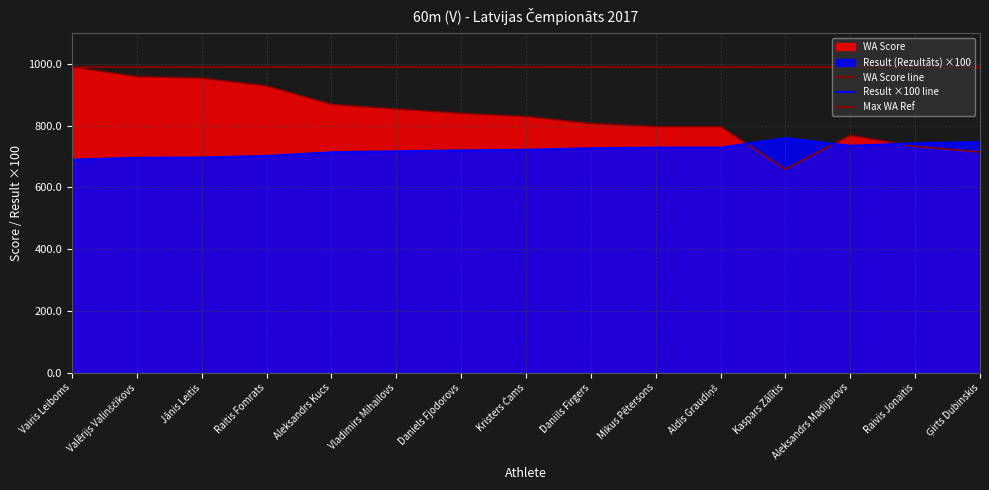

What is the difference between the WA Score values at Raivis Jonaitis and Raitis Fomrats?

196